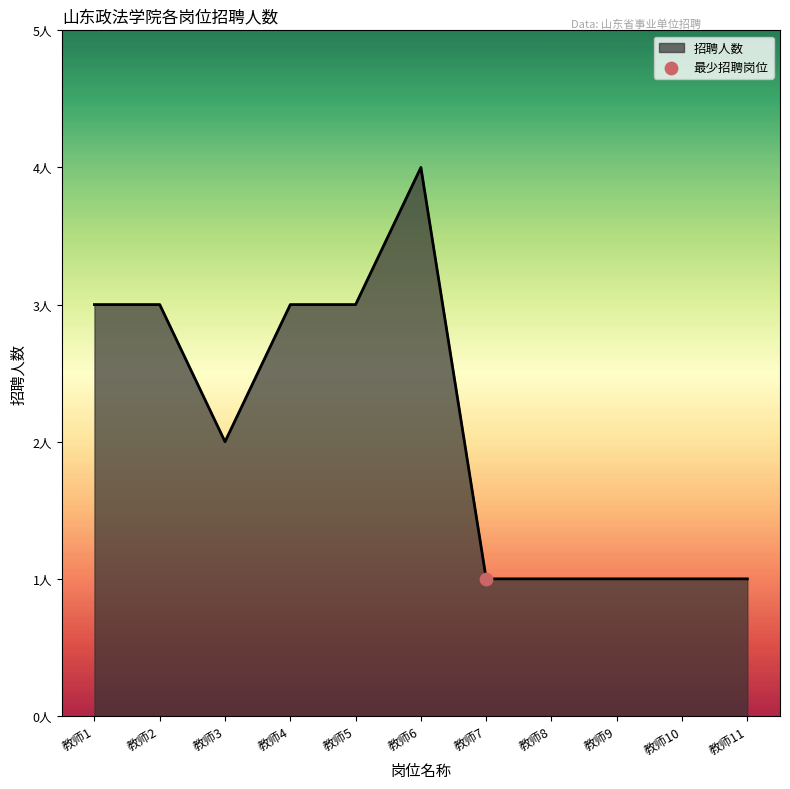

Between 教师8 and 教师10, which is larger?

教师8